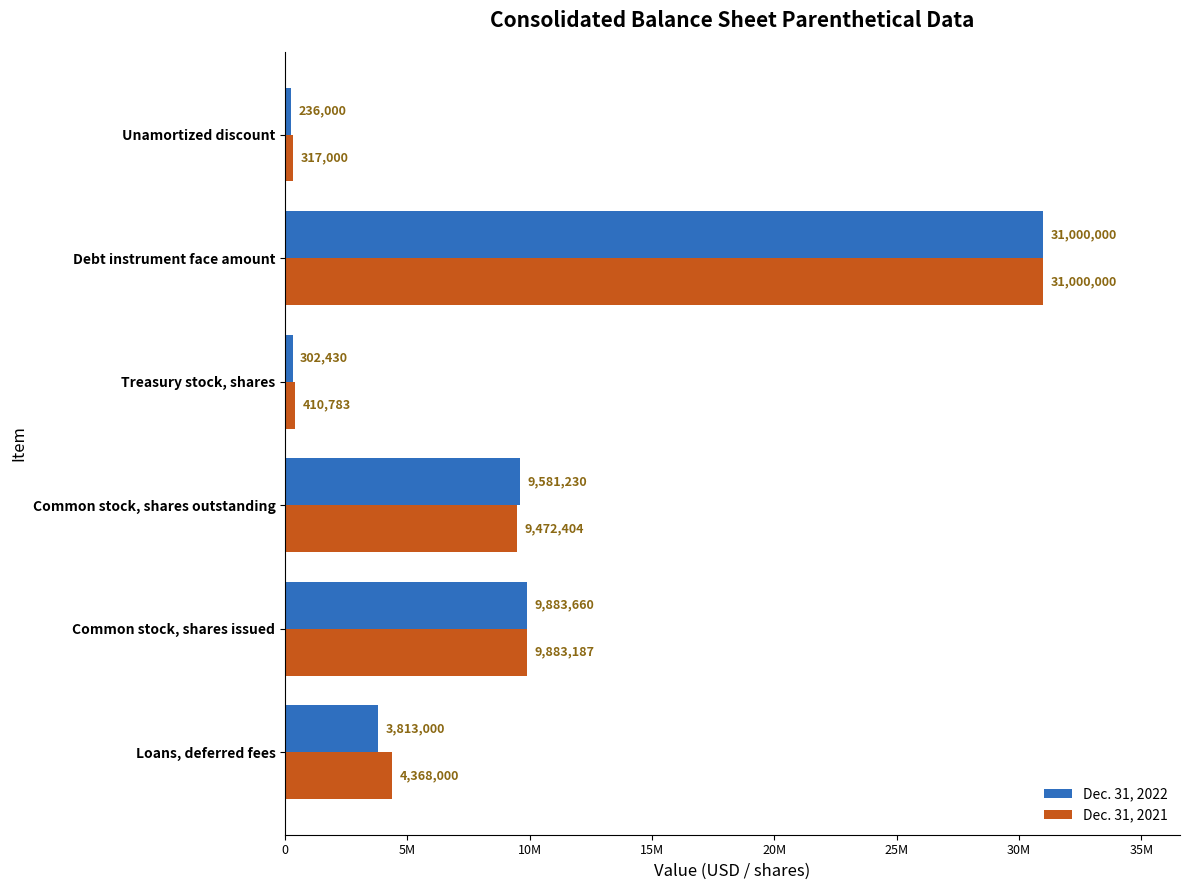

What are all the series names shown in the legend?

Dec. 31, 2022, Dec. 31, 2021